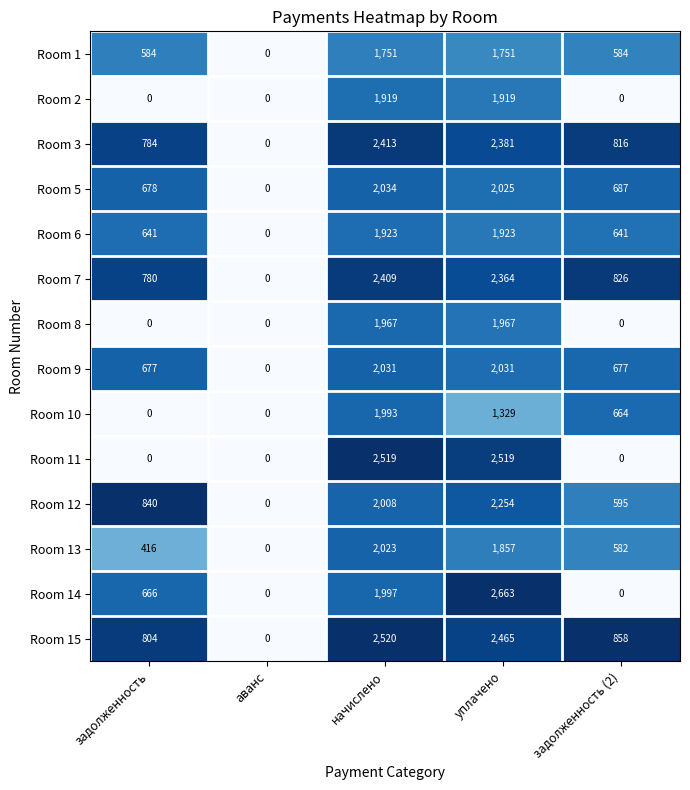

Between уплачено and задолженность (2), which series saw the biggest shift?

Room 14